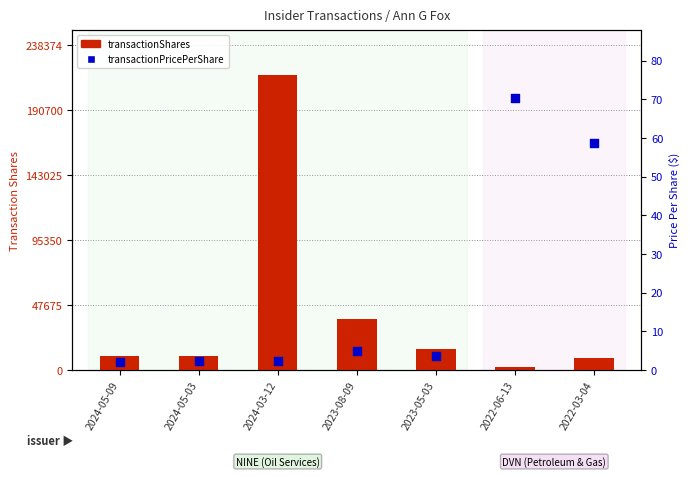

Which series has the widest spread of Y values?

transactionShares